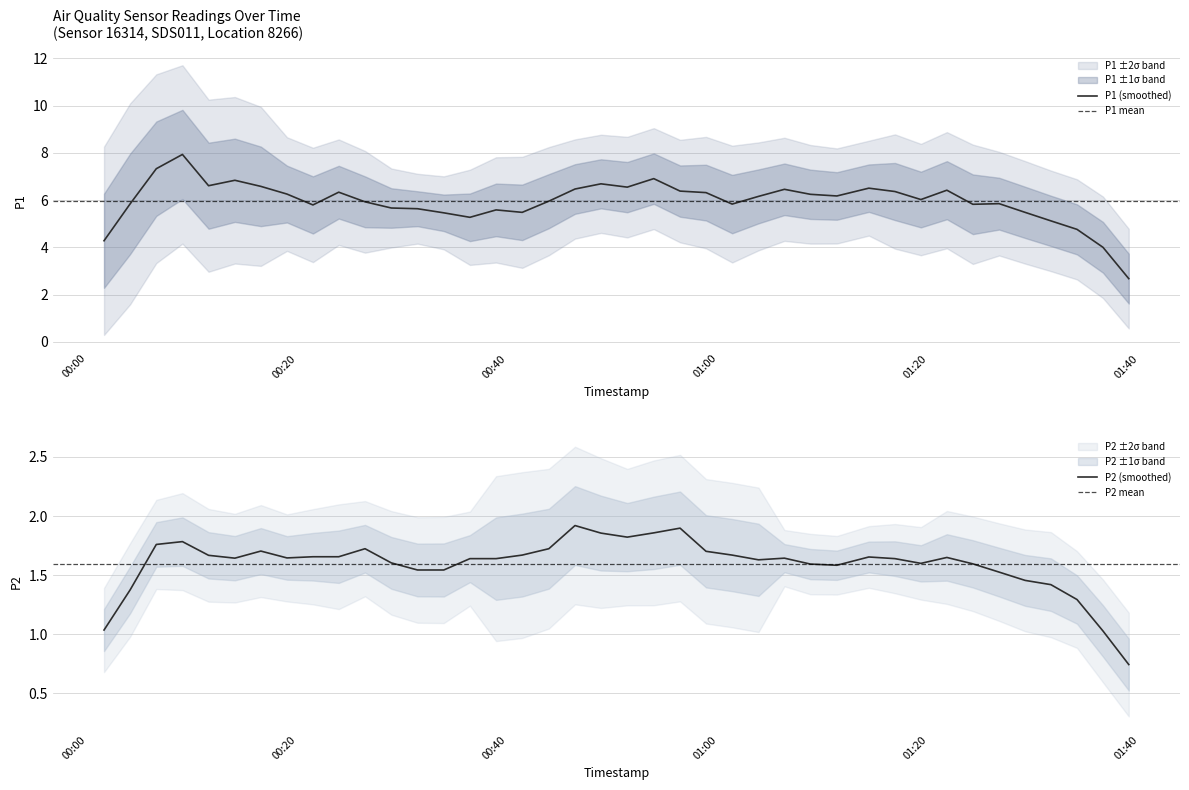

At how many categories does at least one series exceed 1?

40